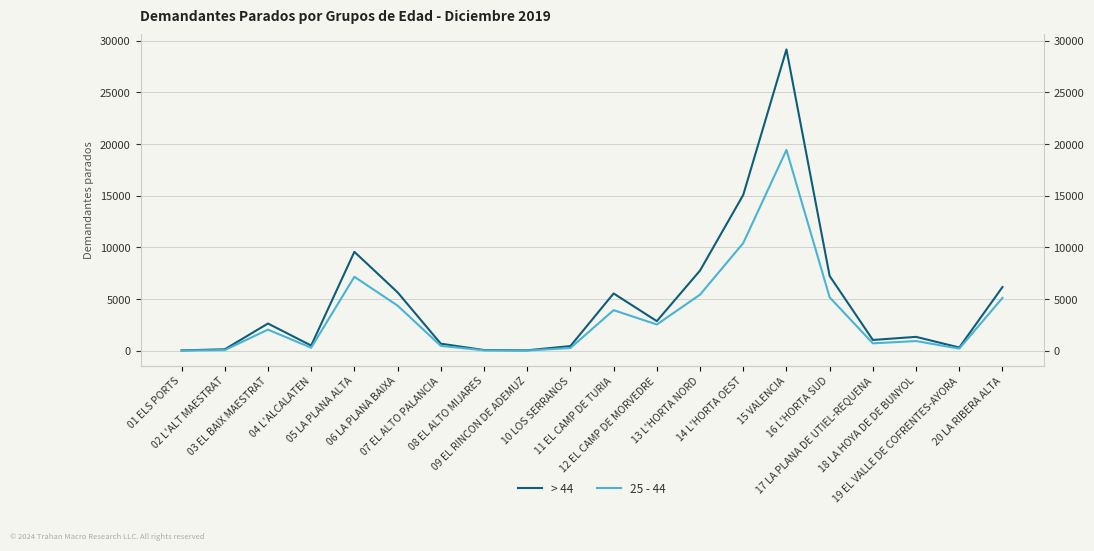

Reading left to right, what are all the values shown in this chart?

> 44: 56	158	2651	521	9581	5666	701	89	62	472	5557	2882	7771	15081	29141	7246	1063	1361	333	6176
25 - 44: 36	84	2061	312	7168	4381	495	57	39	285	3941	2557	5442	10426	19431	5180	735	955	224	5128